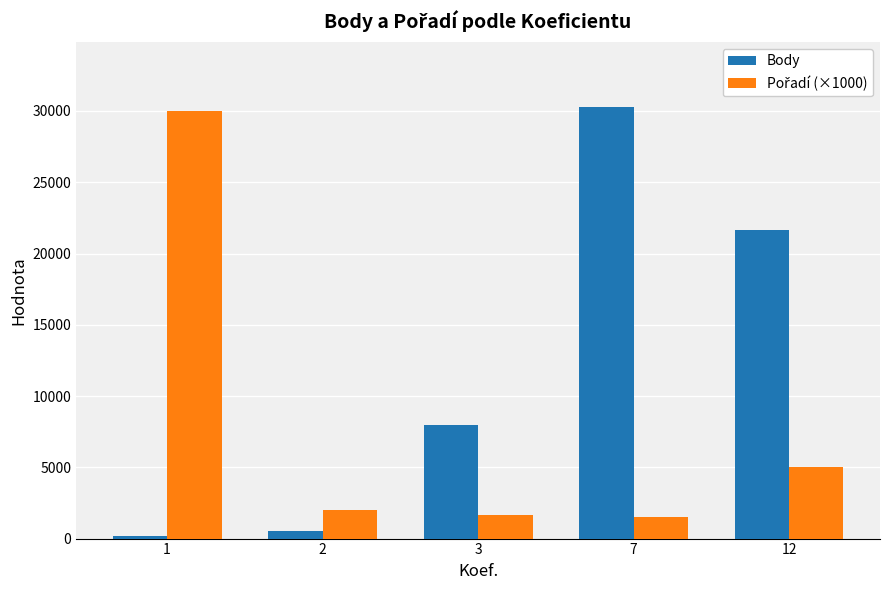

Count the number of categories in the chart.

5